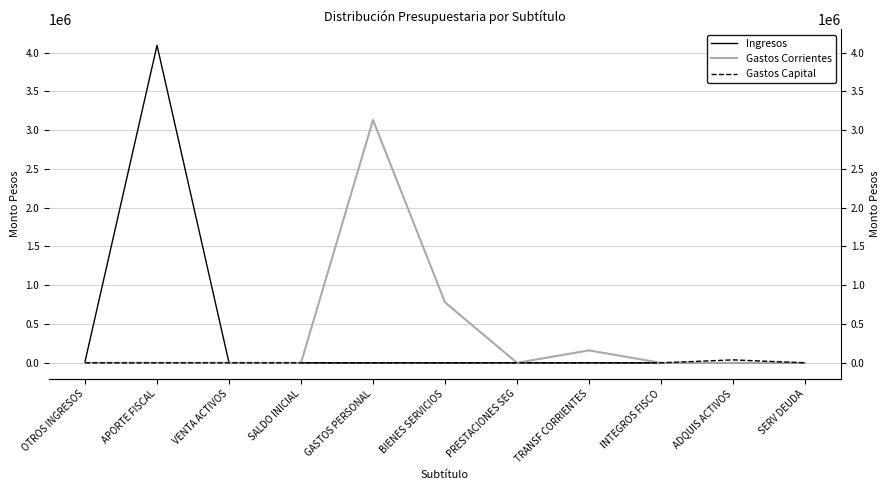

Rank the series at INTEGROS FISCO from highest to lowest value.

Gastos Corrientes, Ingresos, Gastos Capital